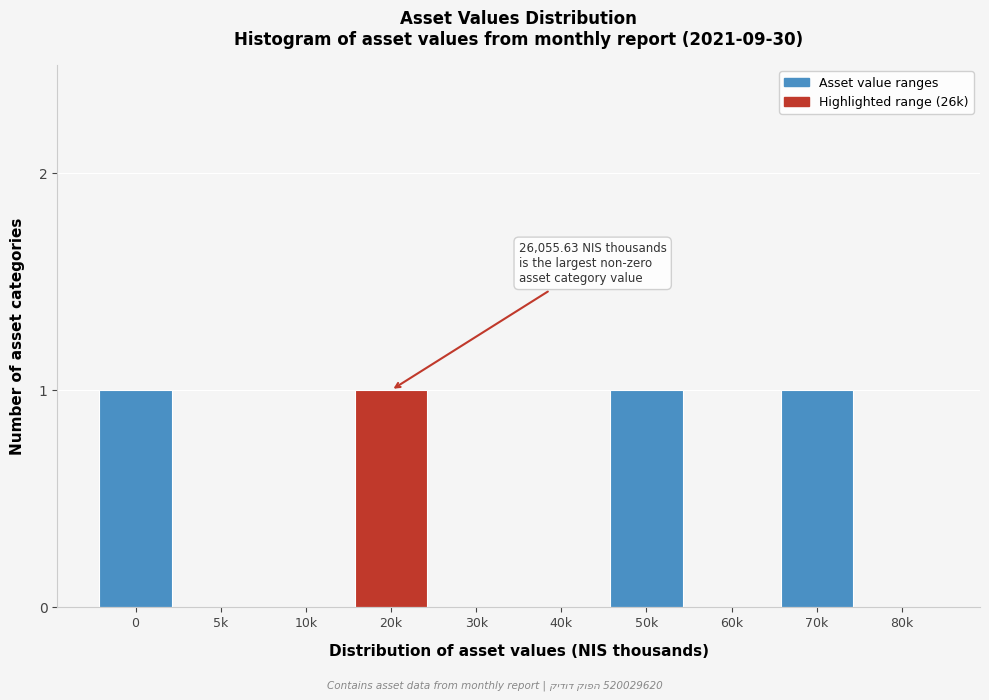

Reading right to left, what are all the values shown in this chart?

80k=0	70k=1	60k=0	50k=1	40k=0	30k=0	20k=1	10k=0	5k=0	0=1